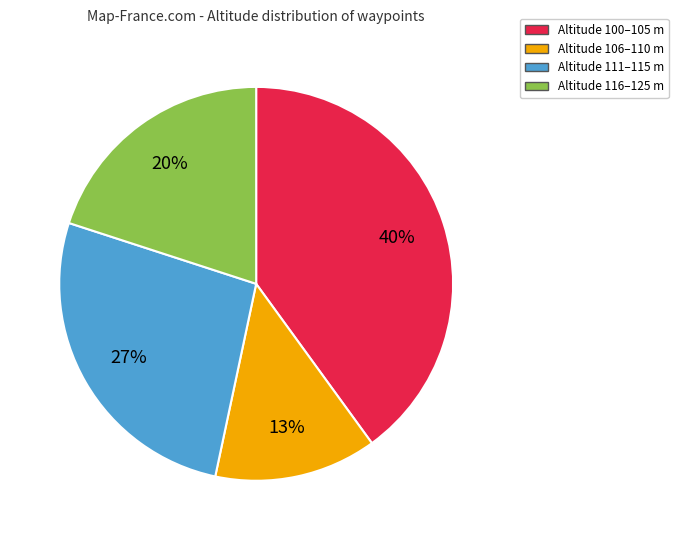

To the nearest percent, what is the average slice percentage?

25%